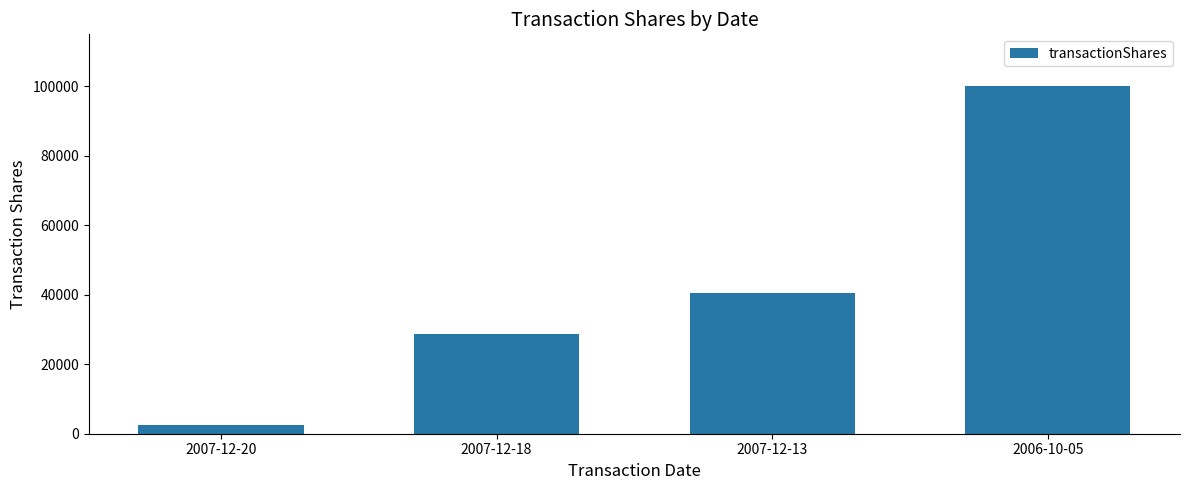

What is the average value?

42900